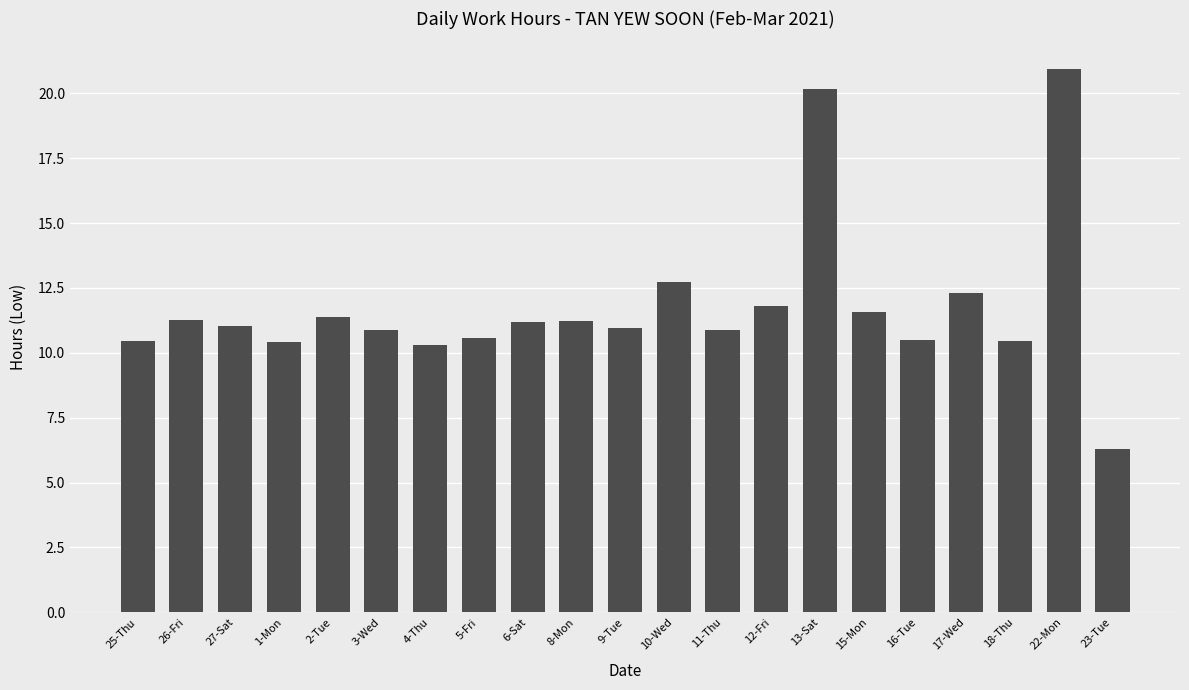

Count the number of data series in this chart.

1